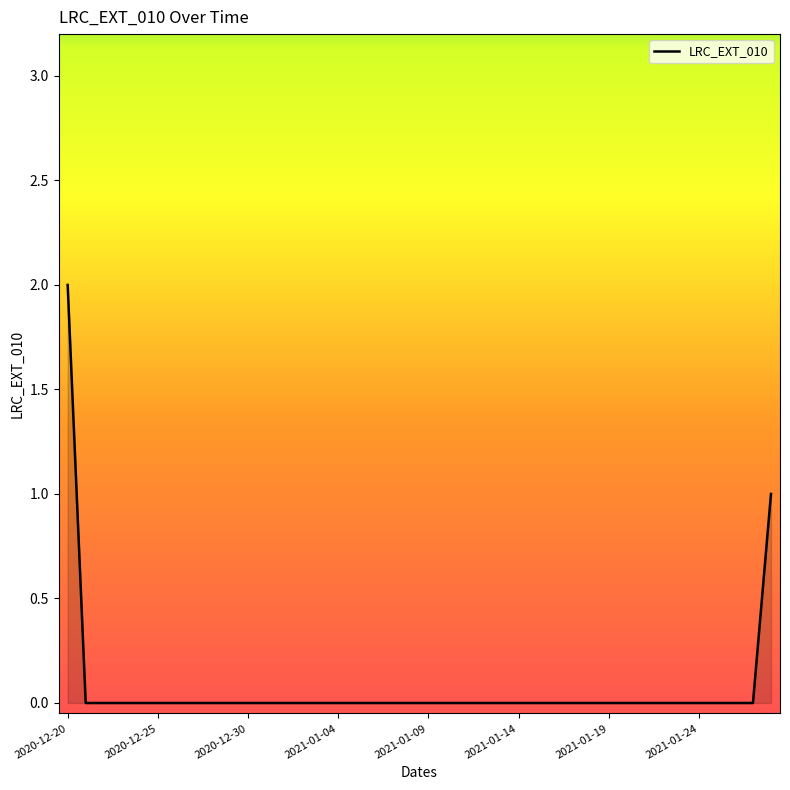

What is the maximum value shown in the chart?

2